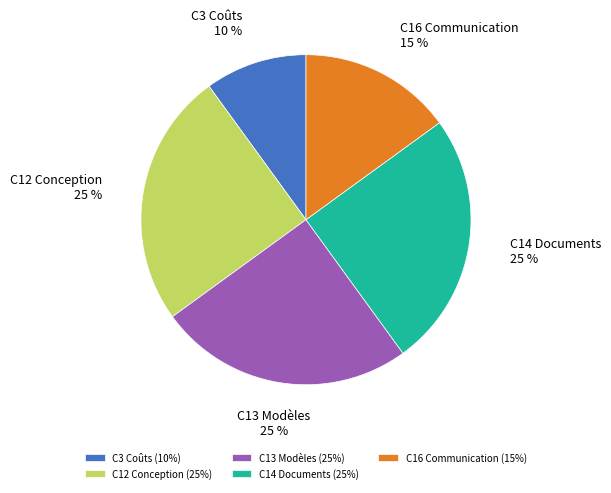

What is the smallest slice in the pie chart?

C3 Coûts